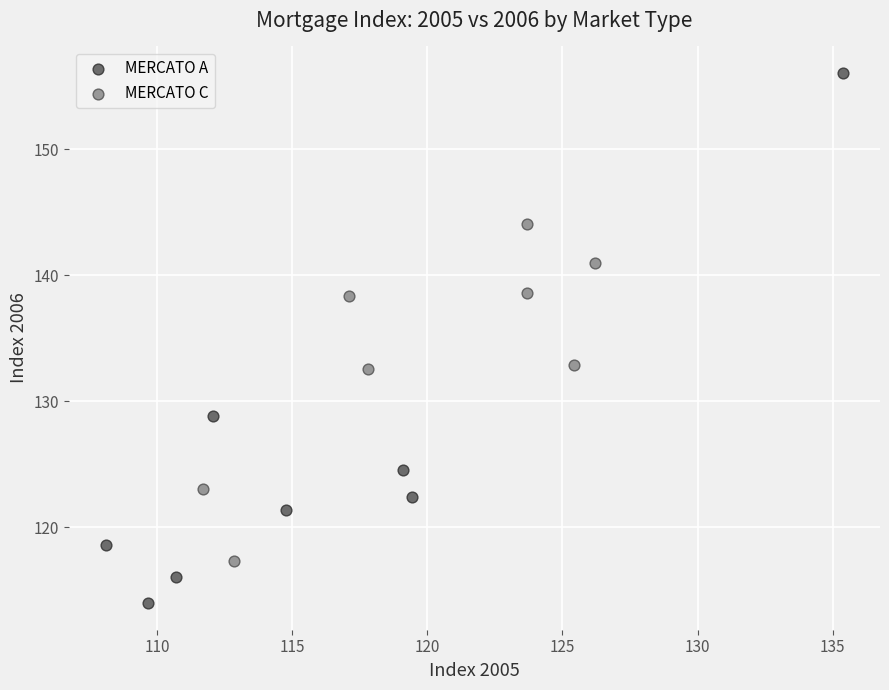

Which series reaches the minimum Y coordinate?

MERCATO A